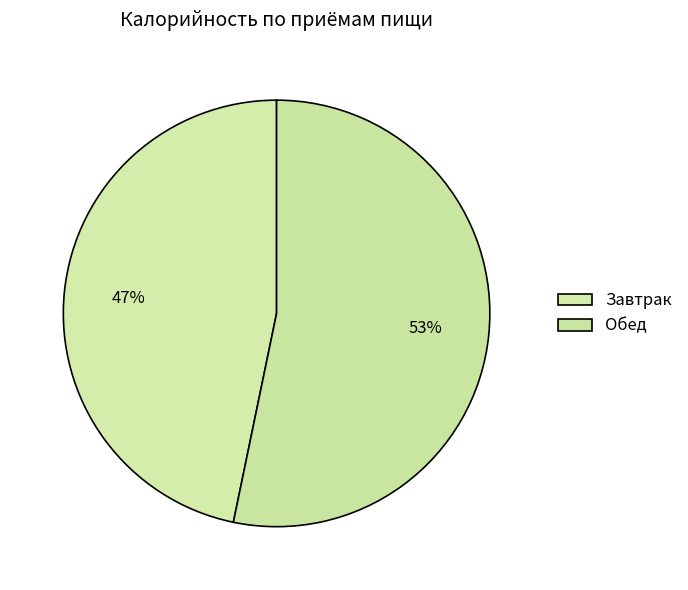

Which category has the smallest portion of the pie?

Завтрак